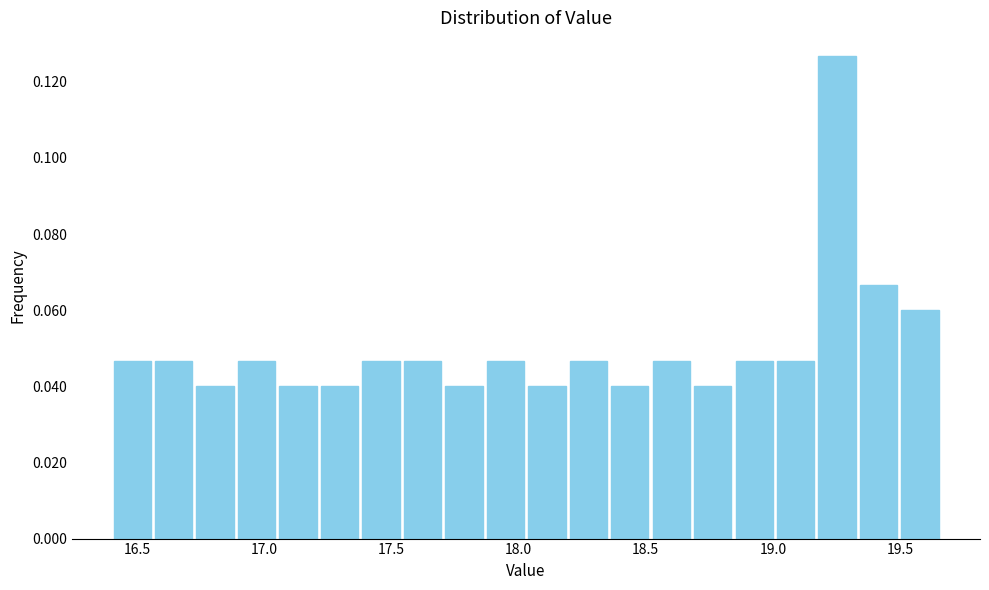

Read against the x-axis, roughly where is the centre of the tallest bar?

19.25